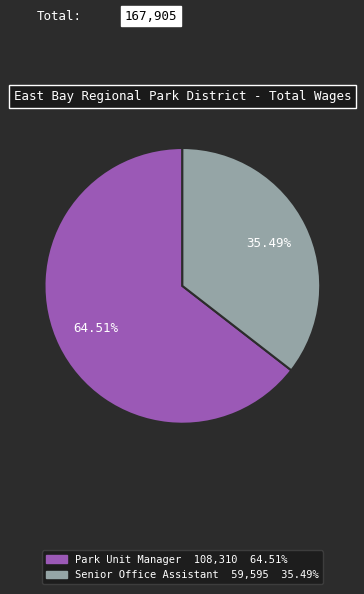

Is there a majority slice in this chart?

Yes